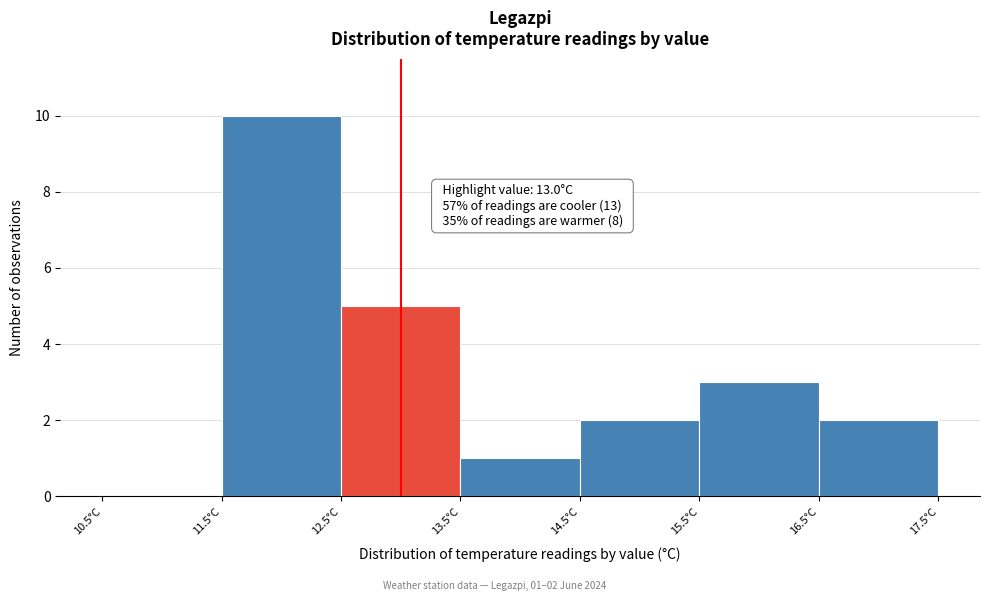

Over which range of the x-axis is the bar tallest?

11.5 to 12.5